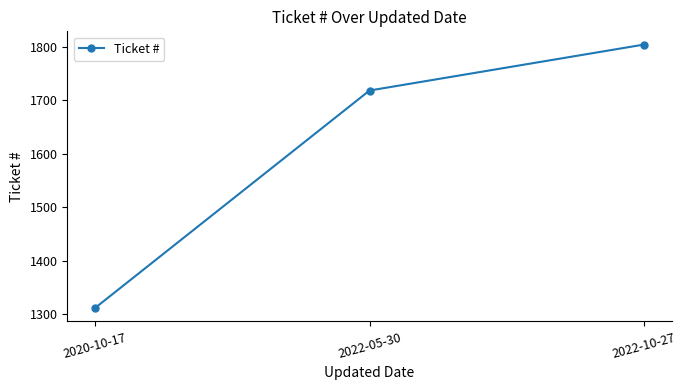

Reading right to left, what are all the values shown in this chart?

2022-10-27=1804	2022-05-30=1718	2020-10-17=1311